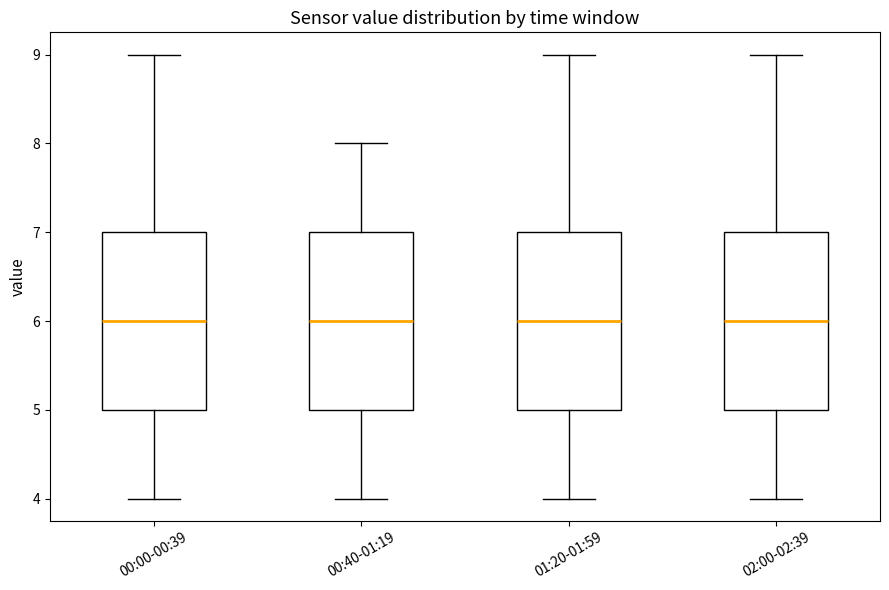

Where does the lower whisker of the box for 00:40-01:19 end on the y-axis? The values are not printed on the chart, so give them approximately, as read against the axis.

4